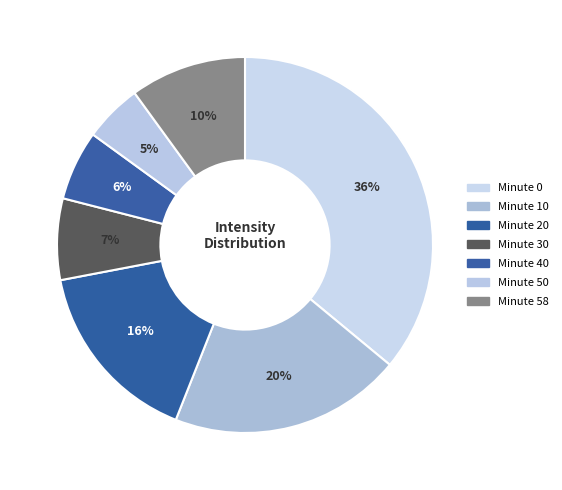

How many segments does this pie chart have?

7